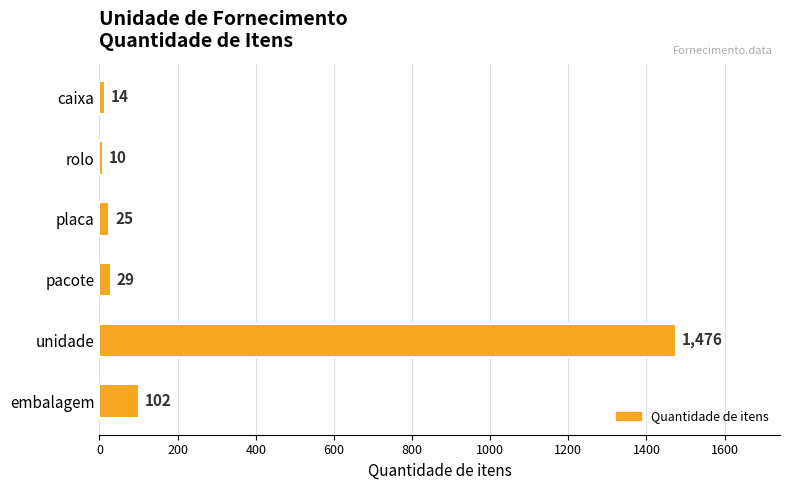

At which category does the chart reach its minimum across all series?

rolo